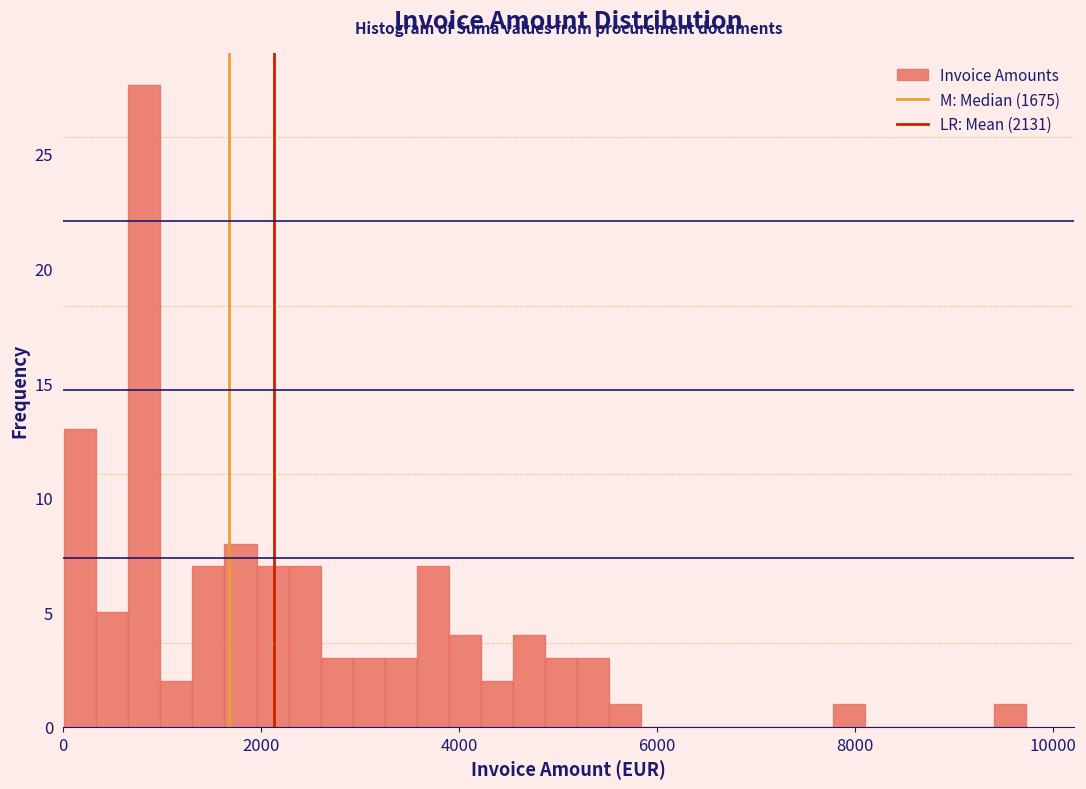

Read against the x-axis, roughly where is the centre of the tallest bar?

800